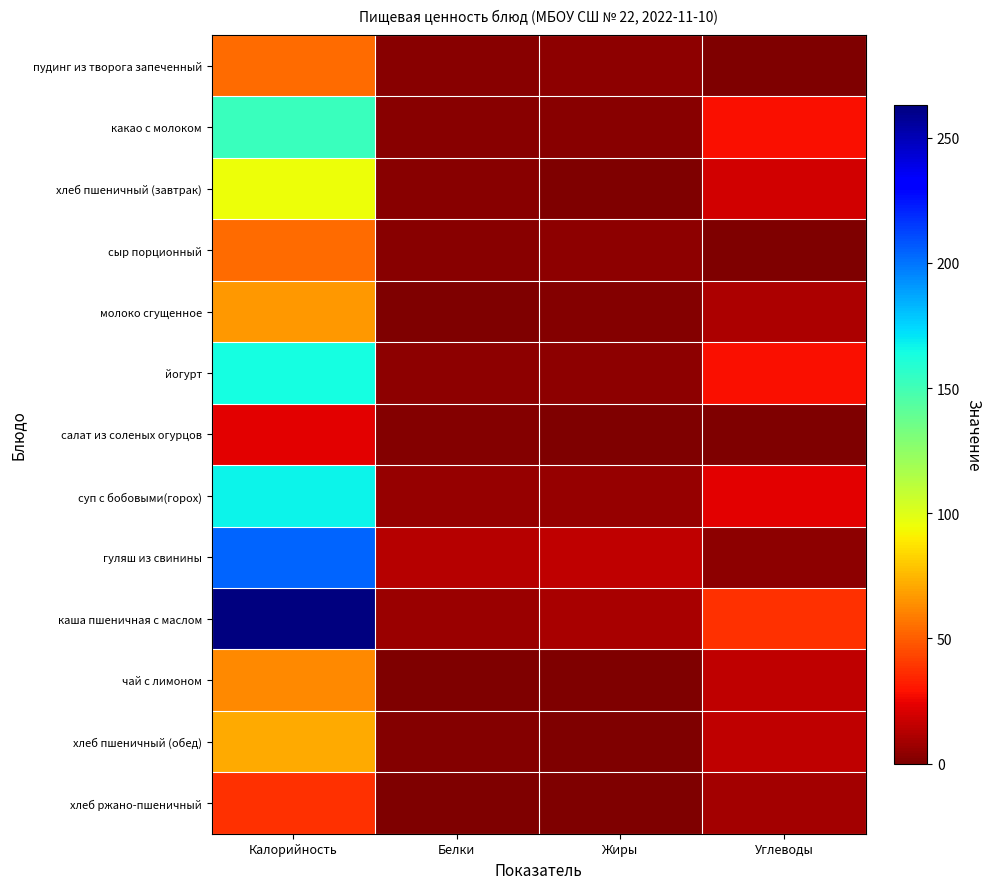

Which series has the largest range (max minus min)?

каша пшеничная с маслом